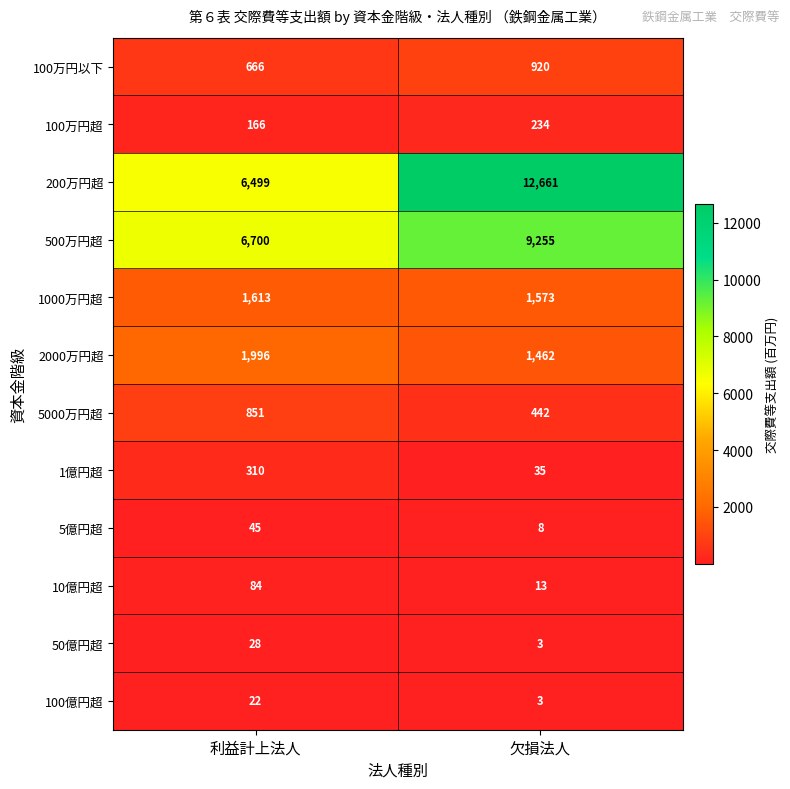

Which series has the largest range (max minus min)?

200万円超